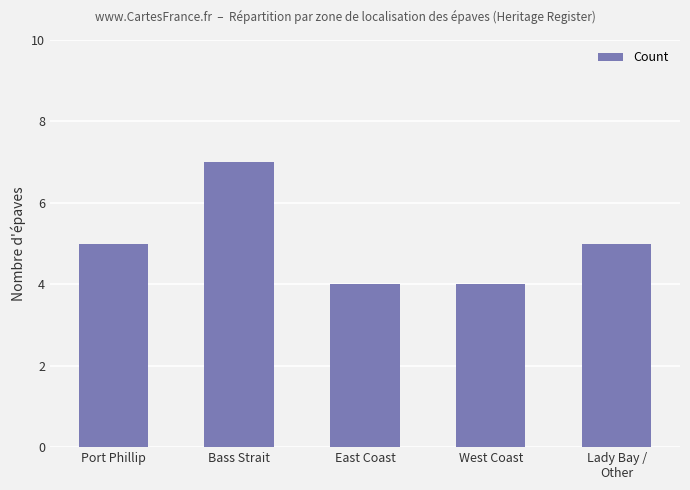

Reading left to right, list all the values displayed in this chart.

Port Phillip=5	Bass Strait=7	East Coast=4	West Coast=4	Lady Bay /
Other=5